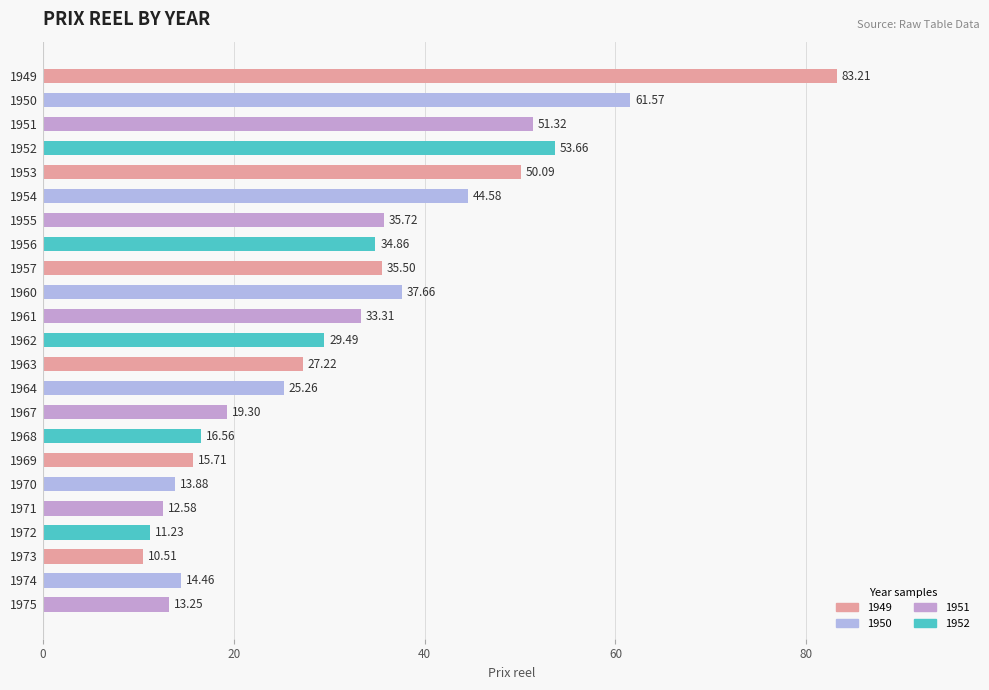

List the labels in order of value, smallest first.

1973, 1972, 1971, 1975, 1970, 1974, 1969, 1968, 1967, 1964, 1963, 1962, 1961, 1956, 1957, 1955, 1960, 1954, 1953, 1951, 1952, 1950, 1949